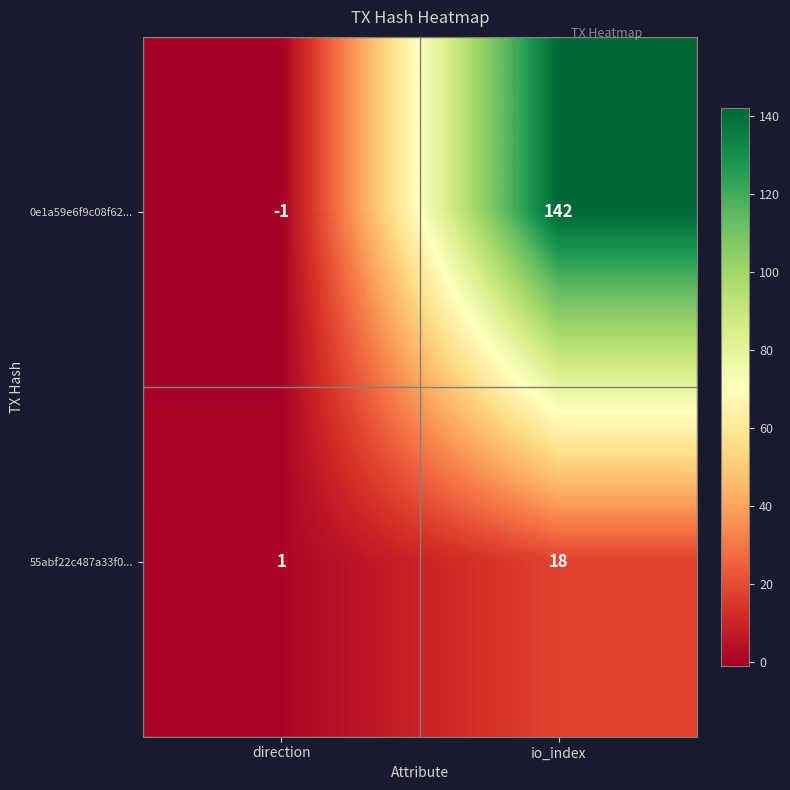

What is the sum of all 55abf22c487a33f0... values?

19